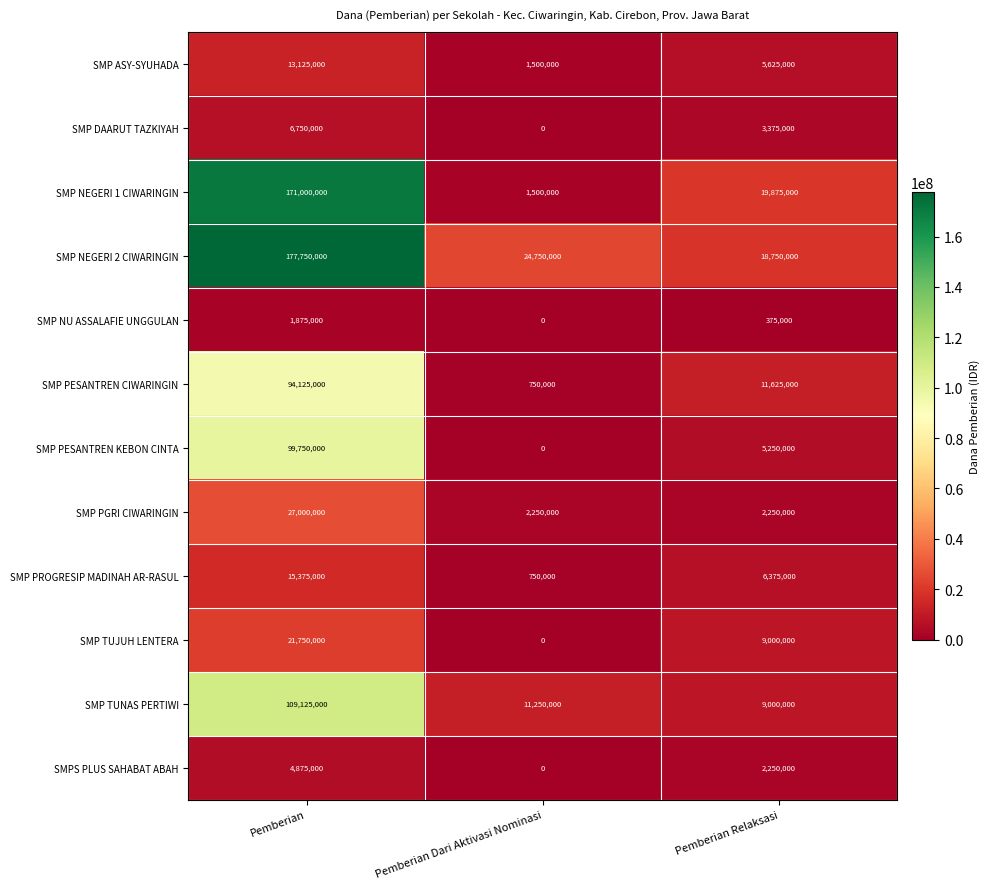

What is the spread (max minus min) of values at Pemberian Dari Aktivasi Nominasi?

24750000